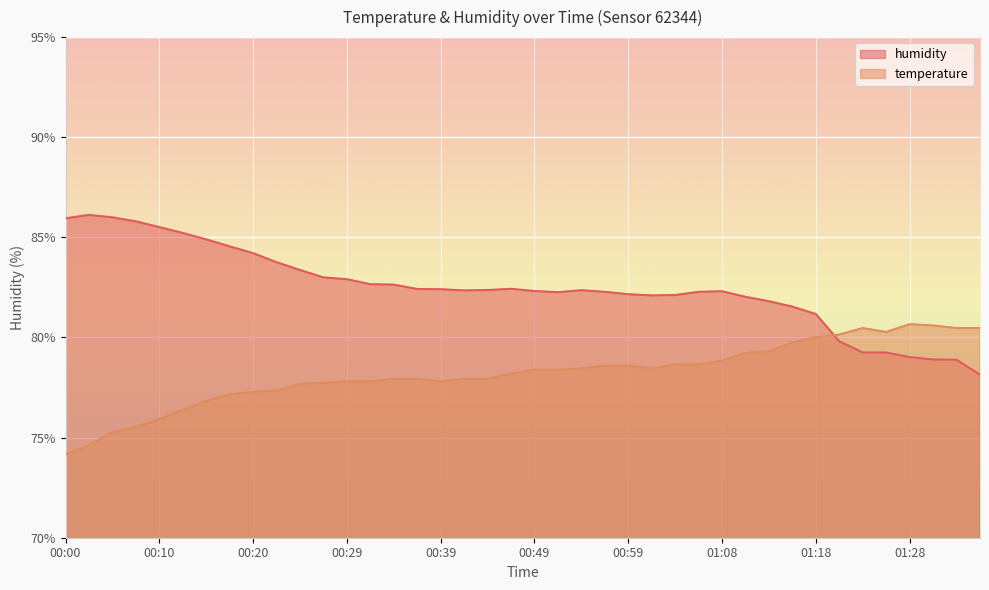

What is the label of the 21st point from the left?

00:49